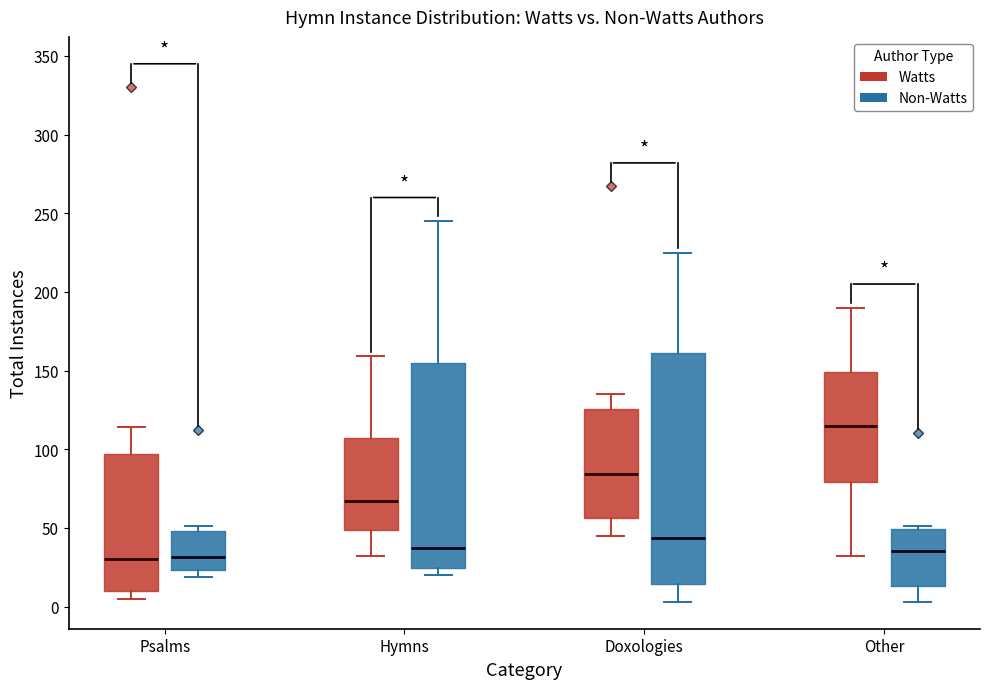

Which box is the tallest, from its lower edge to its upper edge?

Doxologies (Non-Watts)